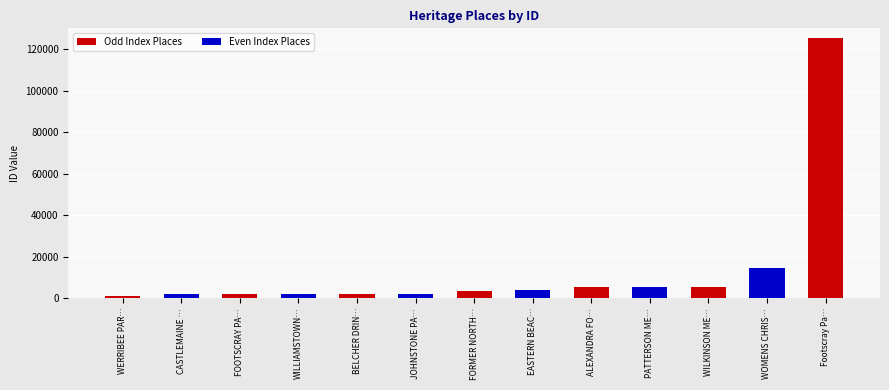

What is the label of the 13th bar from the right?

WERRIBEE PAR…